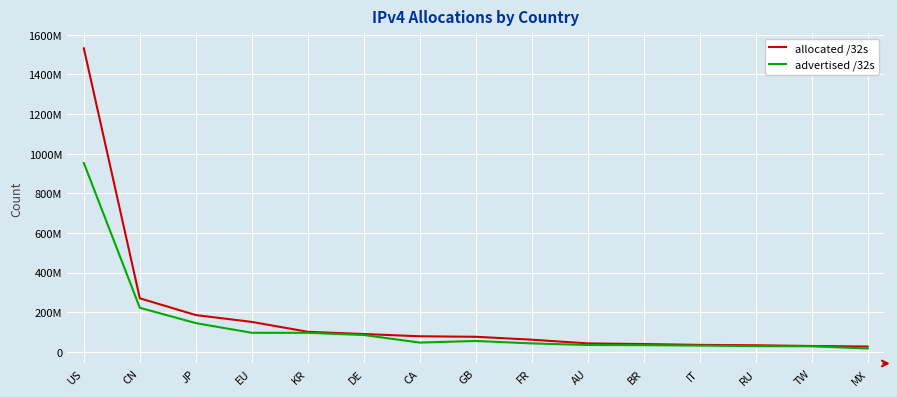

What are all the series names shown in the legend?

allocated /32s, advertised /32s